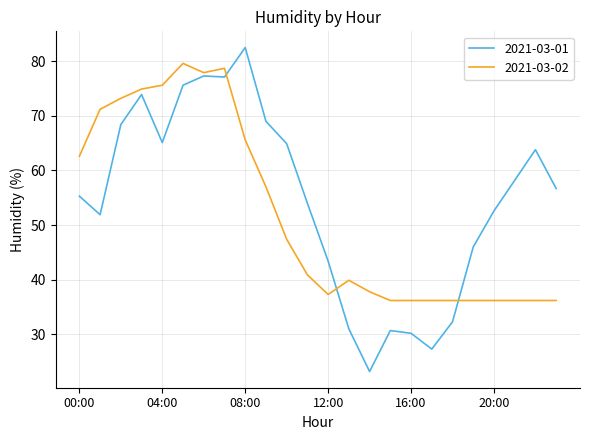

Which series has the largest total across all categories?

2021-03-01